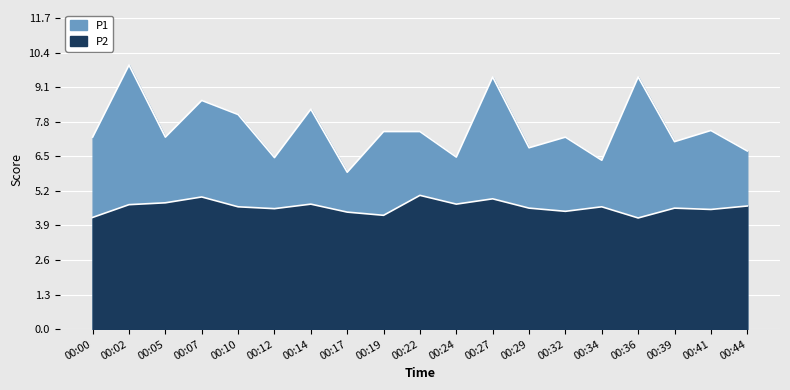

Which series has the largest range (max minus min)?

P1